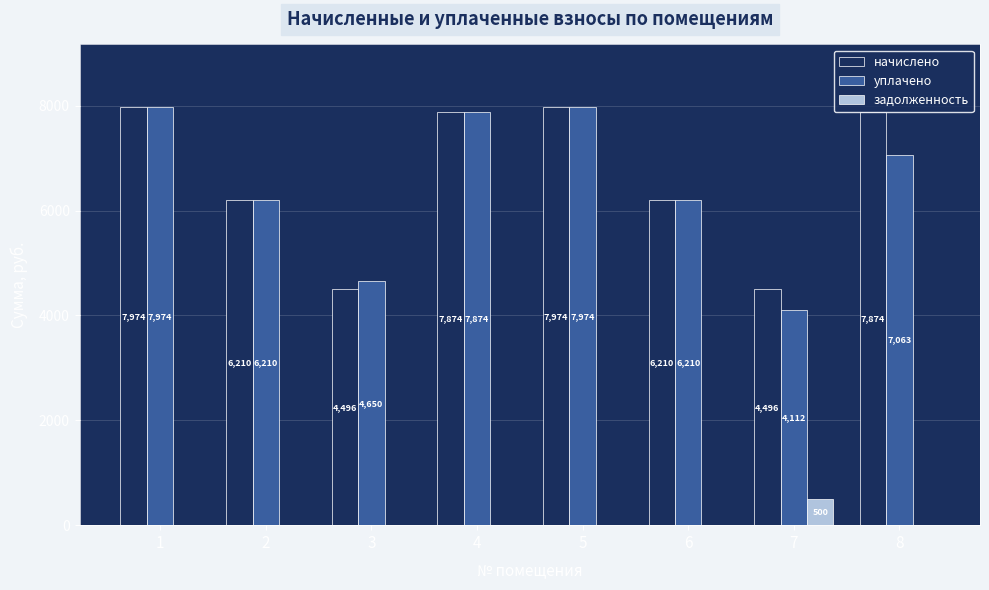

Between 3 and 8, which series saw the biggest shift?

начислено